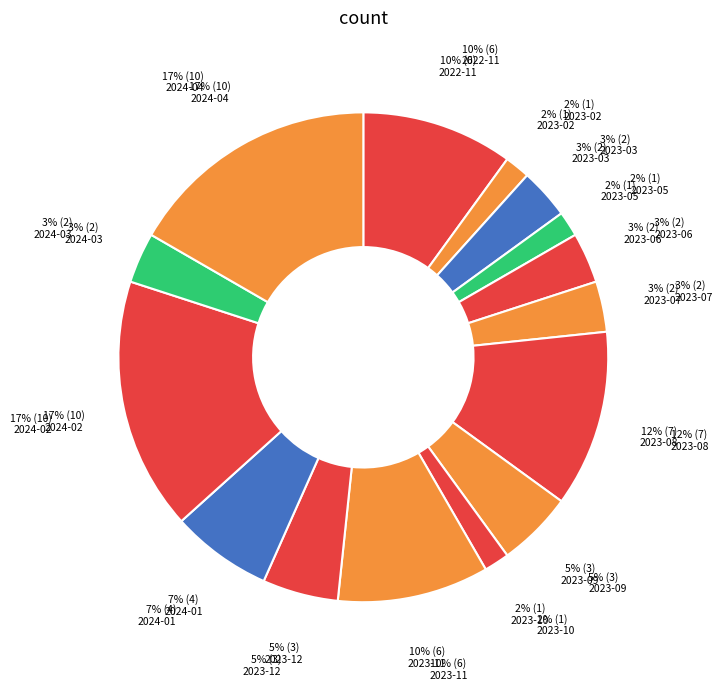

Is it true that 2024-01 is 7% of the pie?

True